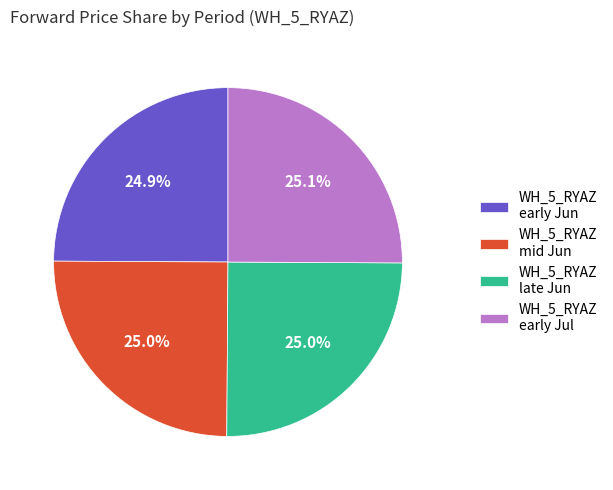

What is the ratio of the value at WH_5_RYAZ mid Jun to the value at WH_5_RYAZ late Jun?

1.0